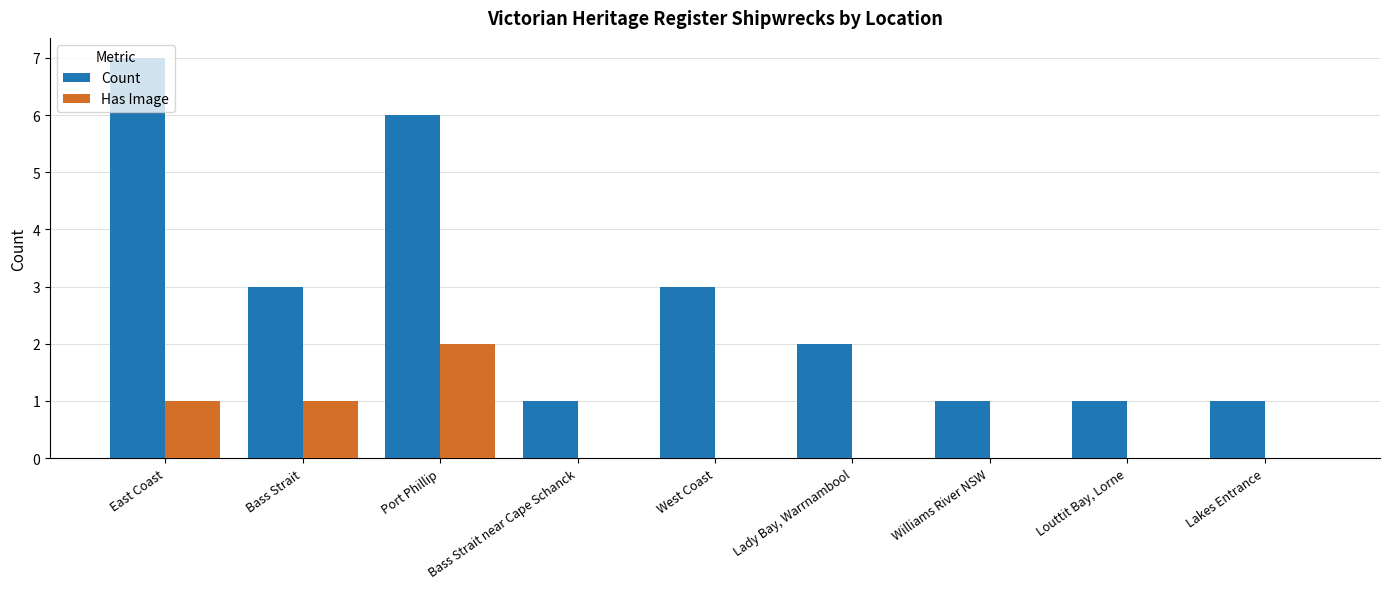

What is the total value across all series at West Coast?

3